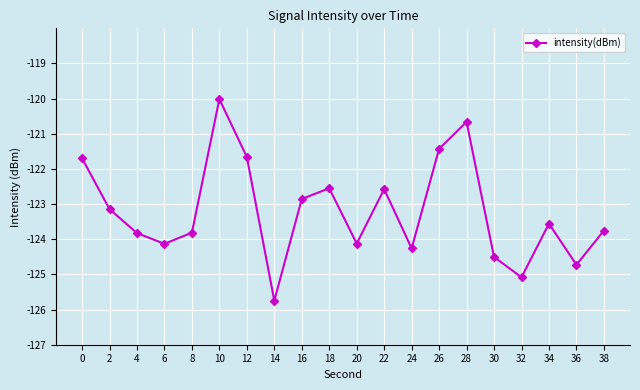

What is the maximum value shown in the chart?

-120.0